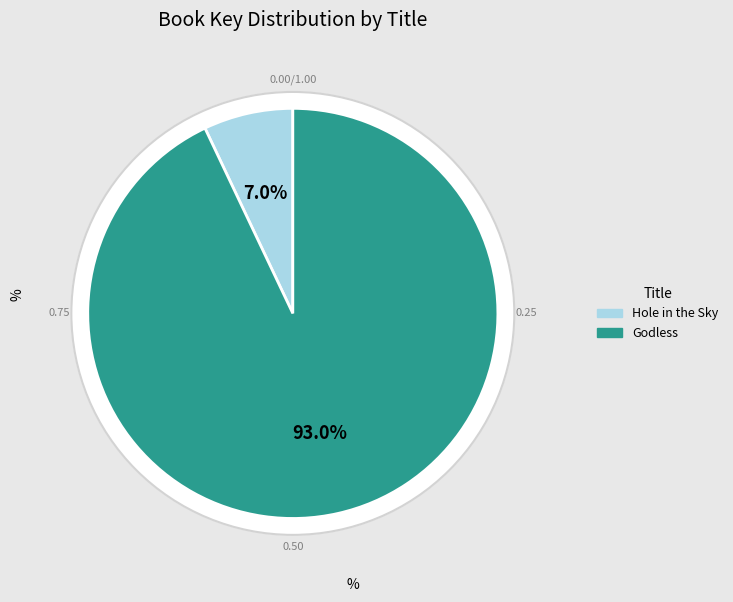

Does any single category account for the majority?

Yes